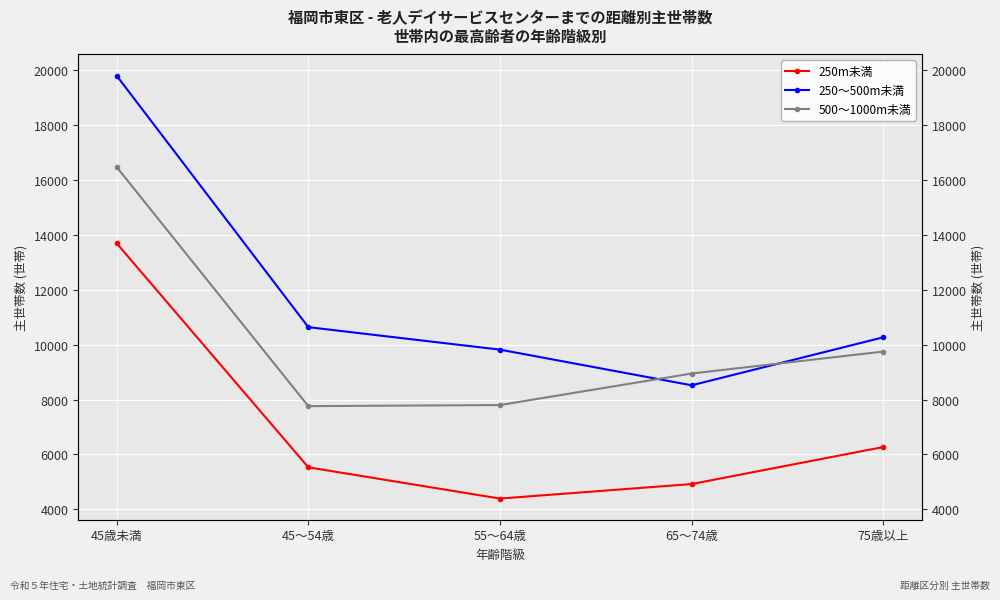

What is the sum of all 250～500m未満 values?

59060